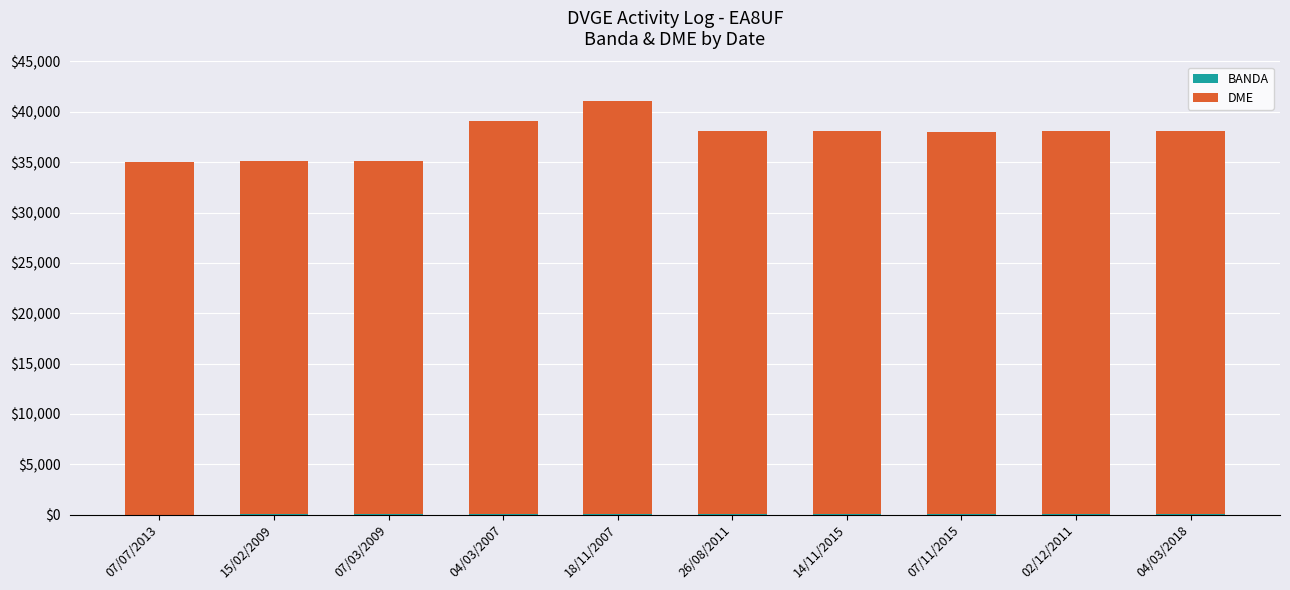

Is it true that DME equals 35034 at 07/03/2009?

True